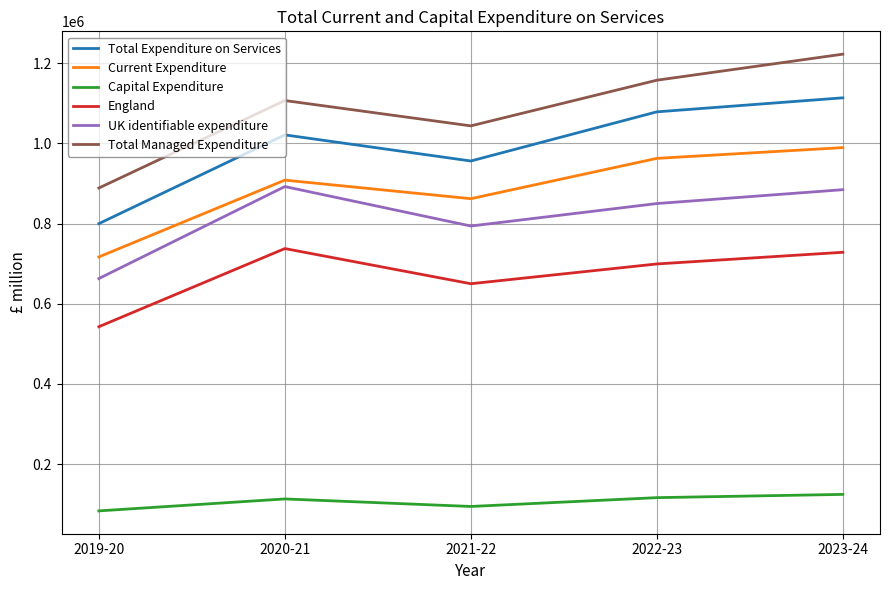

The value of Capital Expenditure at 2023-24 is 124214. True or false?

True